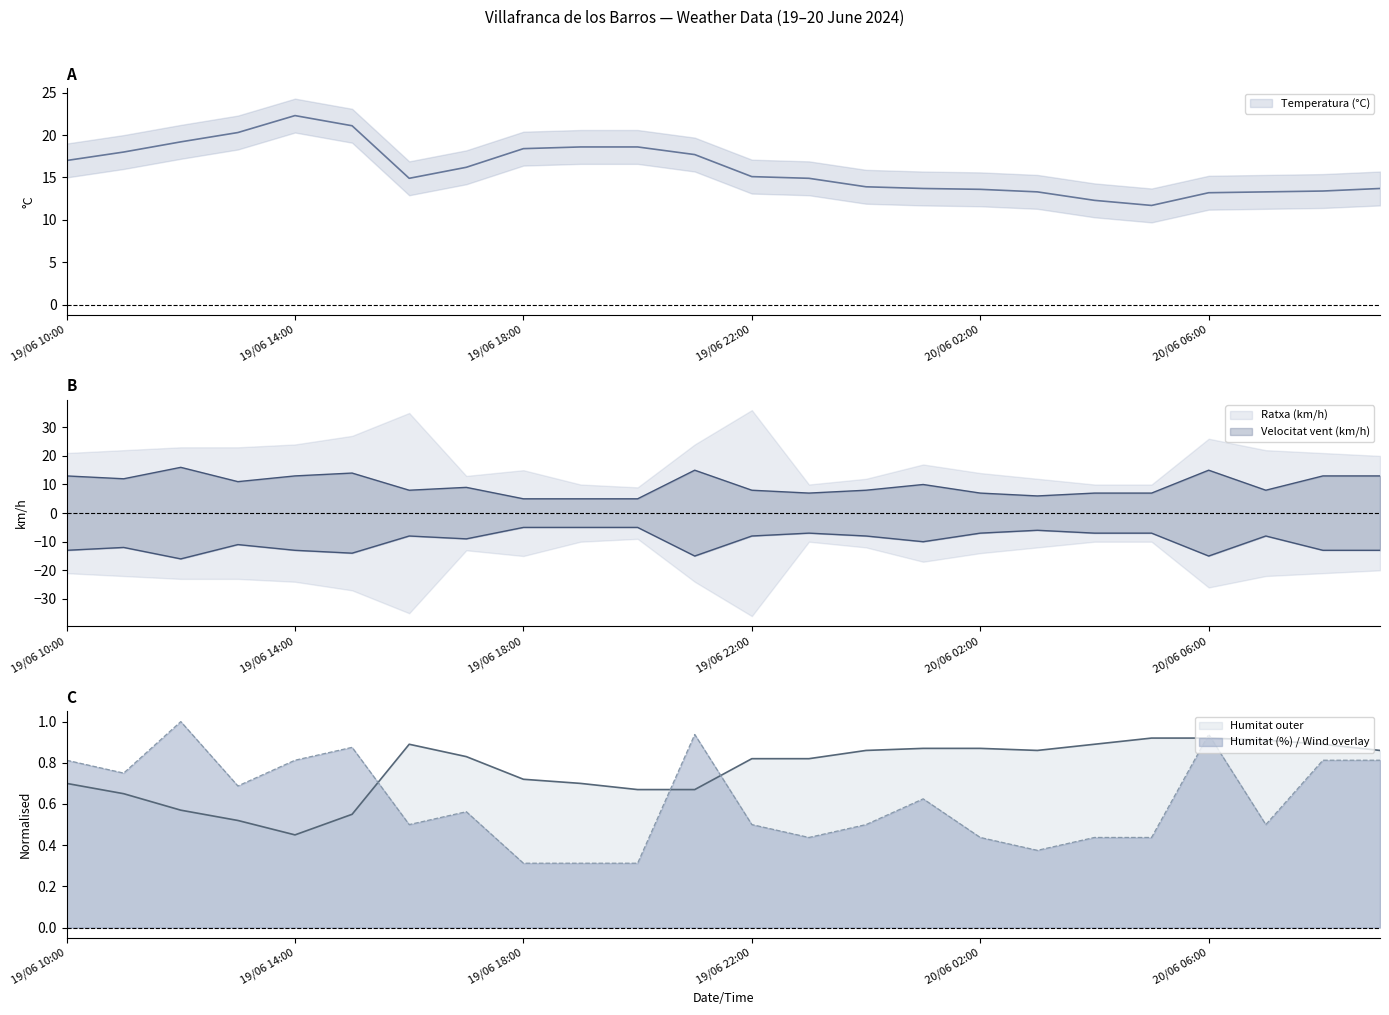

Which series ends up on top after the final intersection of Velocitat del vent (km/h) and Temperatura (°C)?

Temperatura (°C)